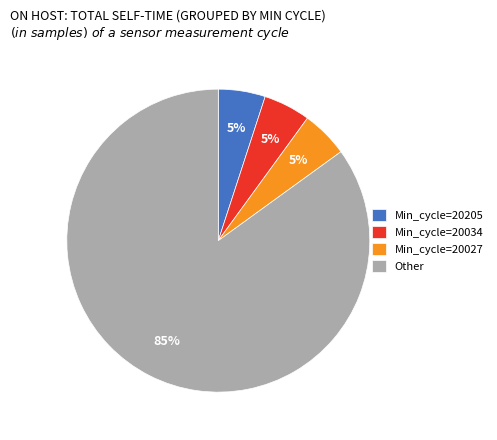

Which slice is the largest?

Other